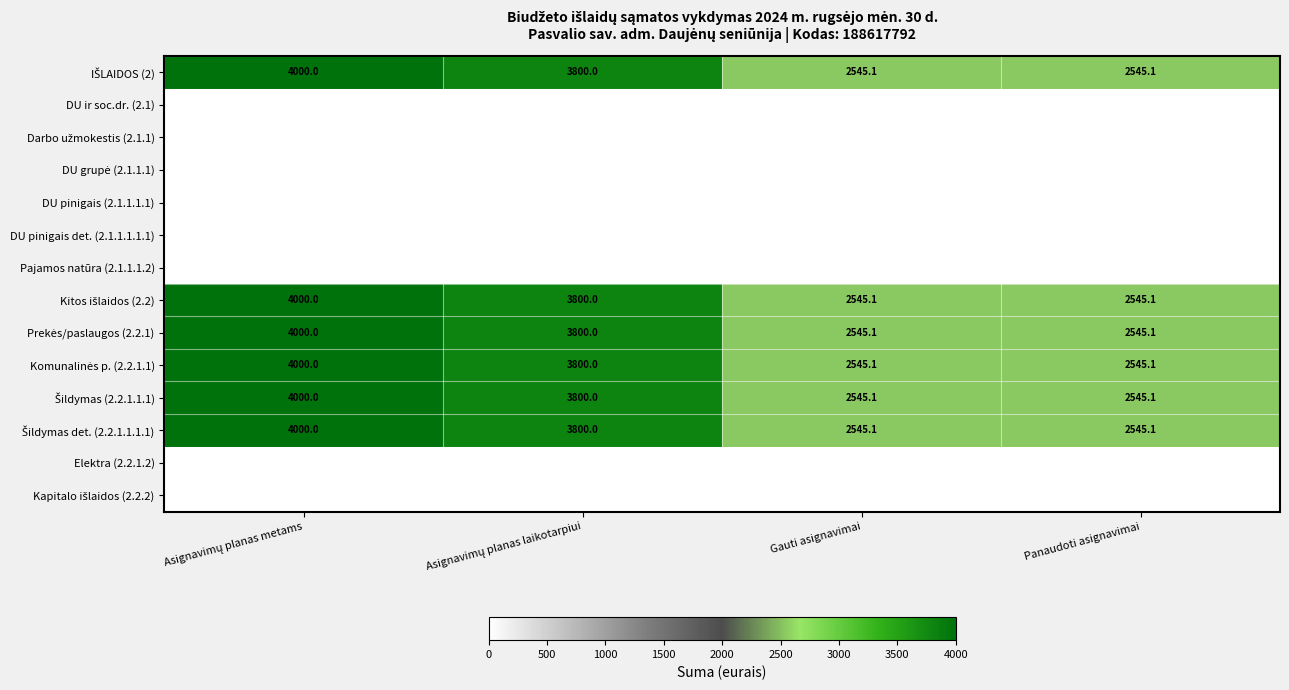

How many categories are shown in the chart?

4